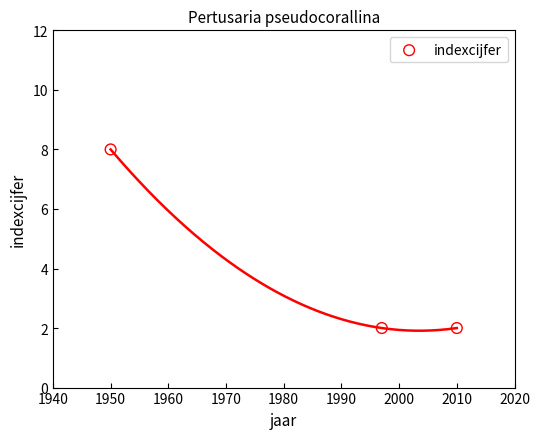

What is the average X value?

1986